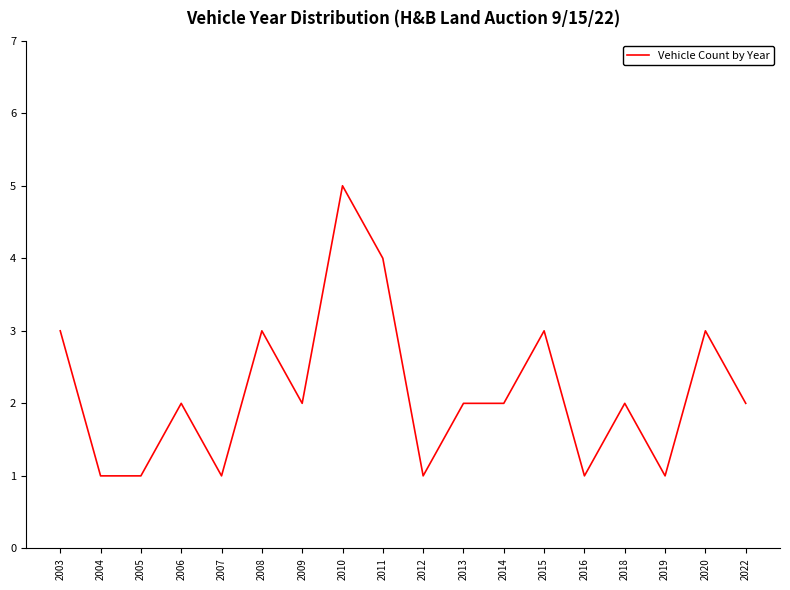

Reading left to right, list all the values displayed in this chart.

3	1	1	2	1	3	2	5	4	1	2	2	3	1	2	1	3	2